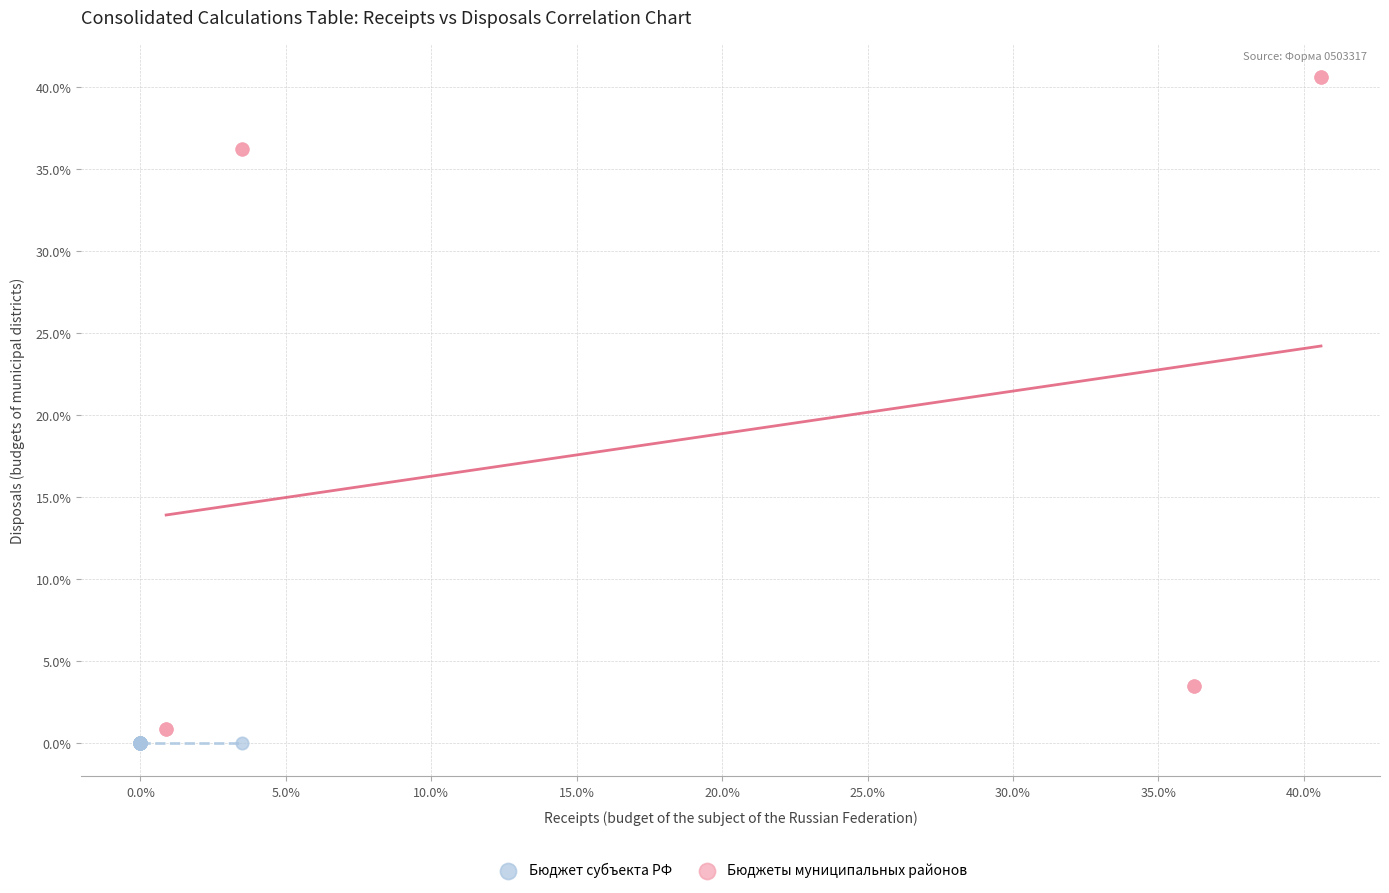

What are all the series names shown in the legend?

Бюджет субъекта РФ, Бюджеты муниципальных районов